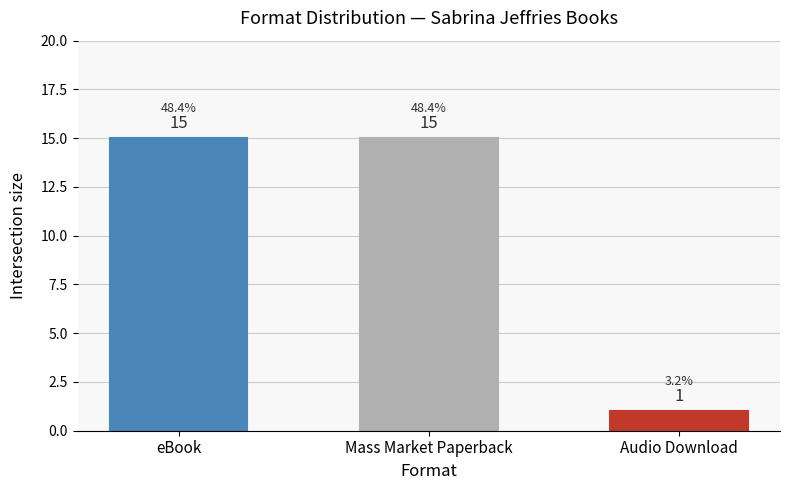

What is the difference between the second highest and minimum values?

14